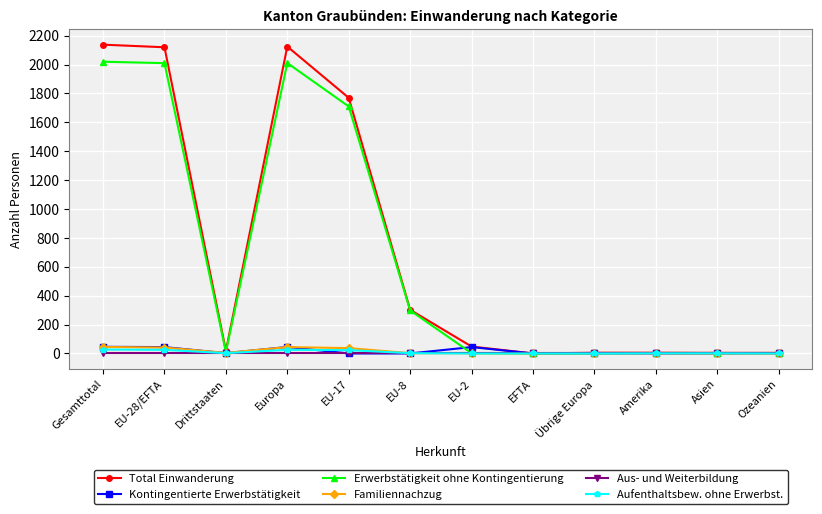

Is the value of Total Einwanderung at EU-28/EFTA greater than the value of Aufenthaltsbew. ohne Erwerbst. at EU-17?

Yes